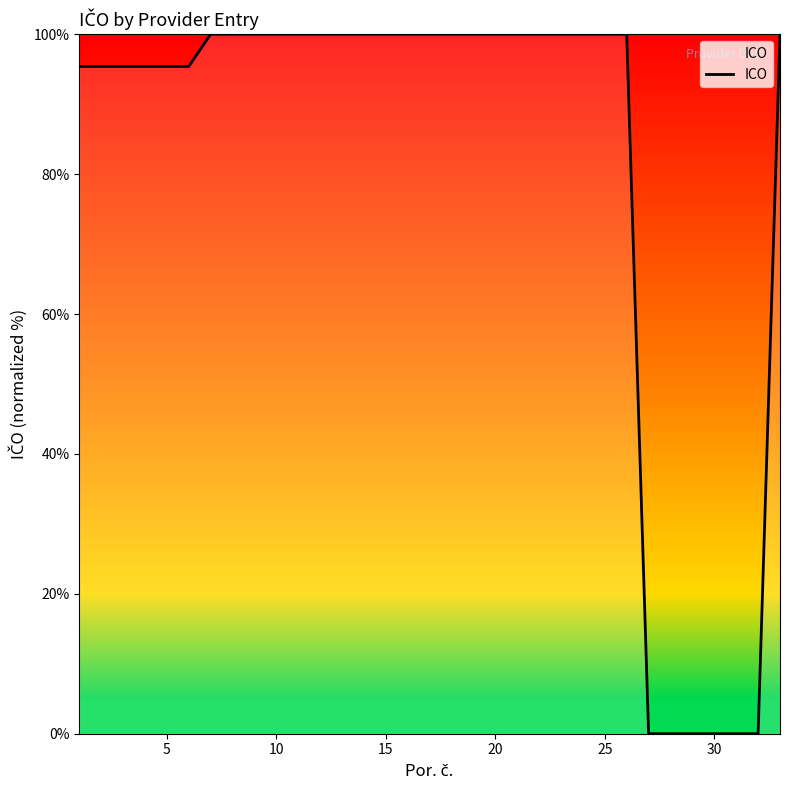

What is the maximum value shown in the chart?

100.0